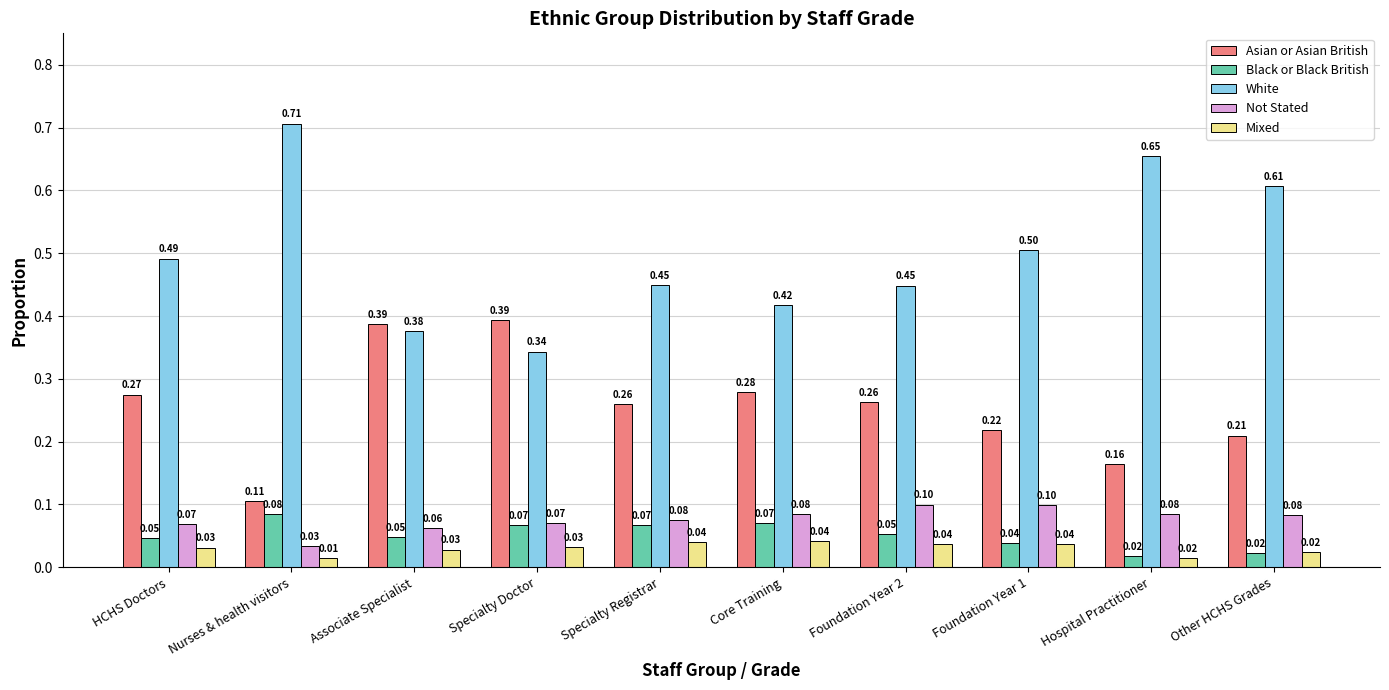

What is the value of the White bar at the 1st from the left?

0.5